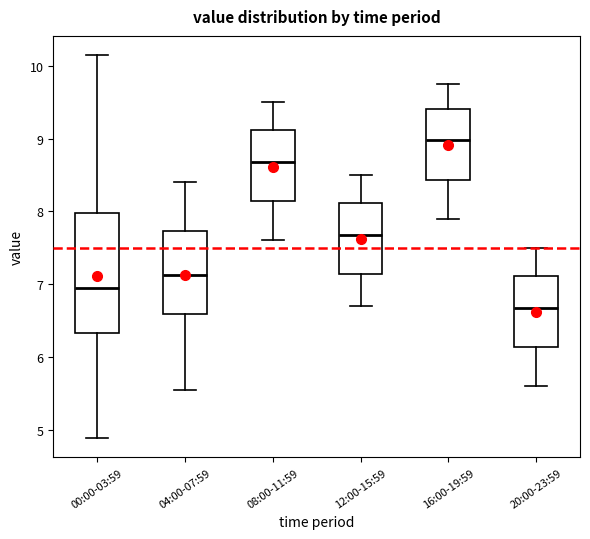

Comparing the boxes themselves (not the whiskers), which one is the tallest?

00:00-03:59